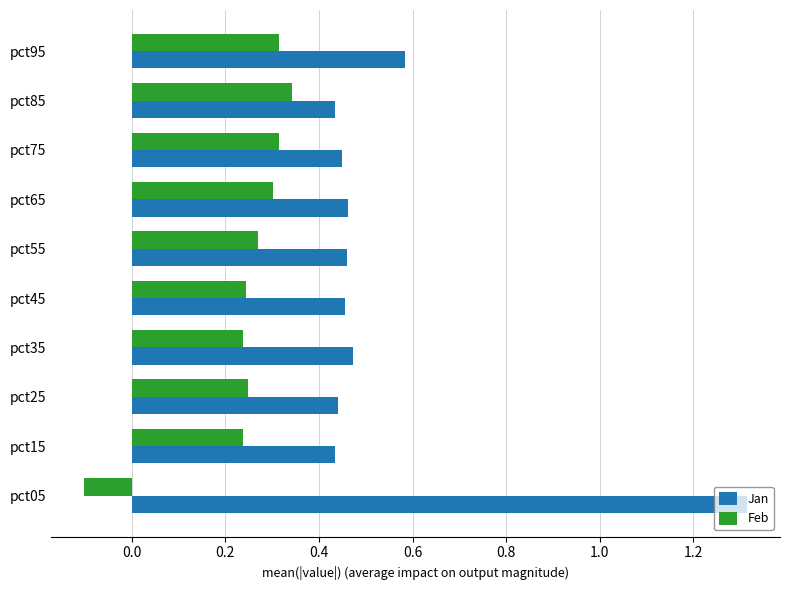

What is the lowest value of the Feb series?

-0.1